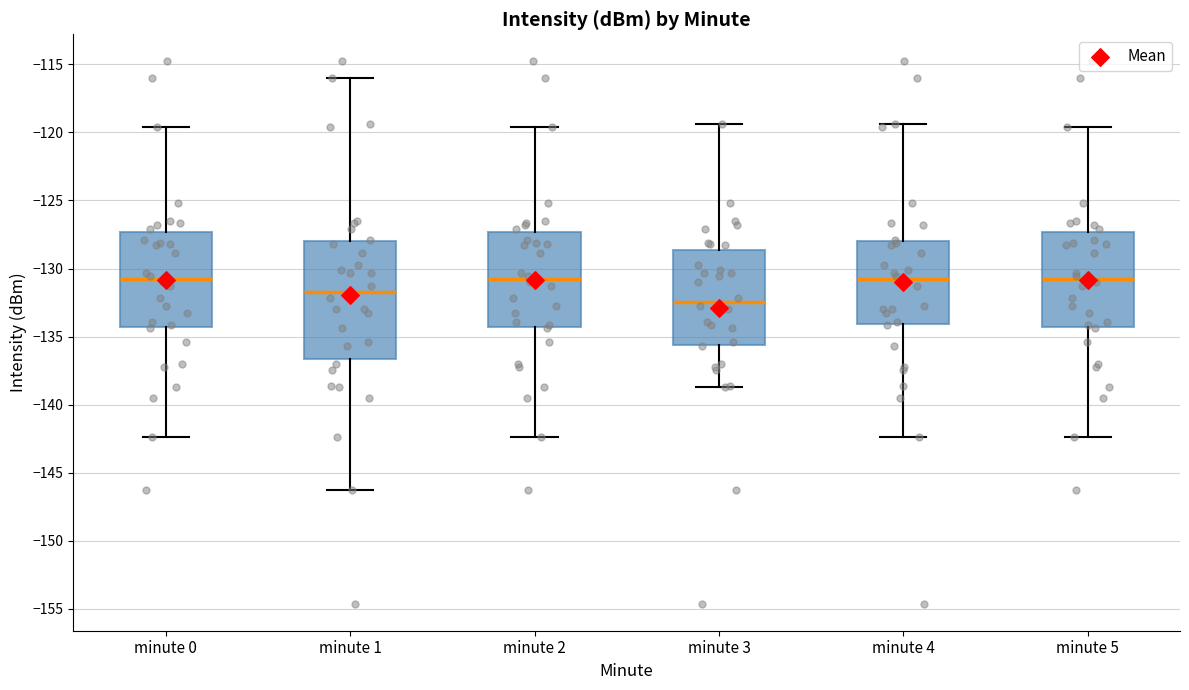

Which box is the tallest, from its lower edge to its upper edge?

minute 1